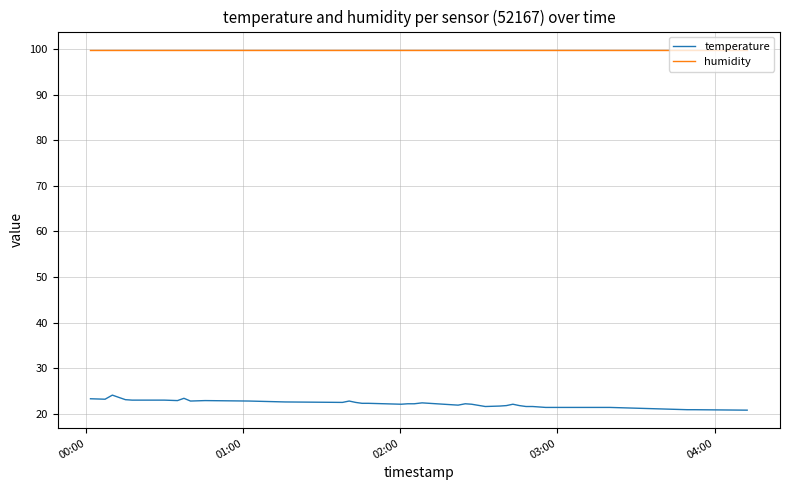

True or false: humidity and temperature cross at least once.

False